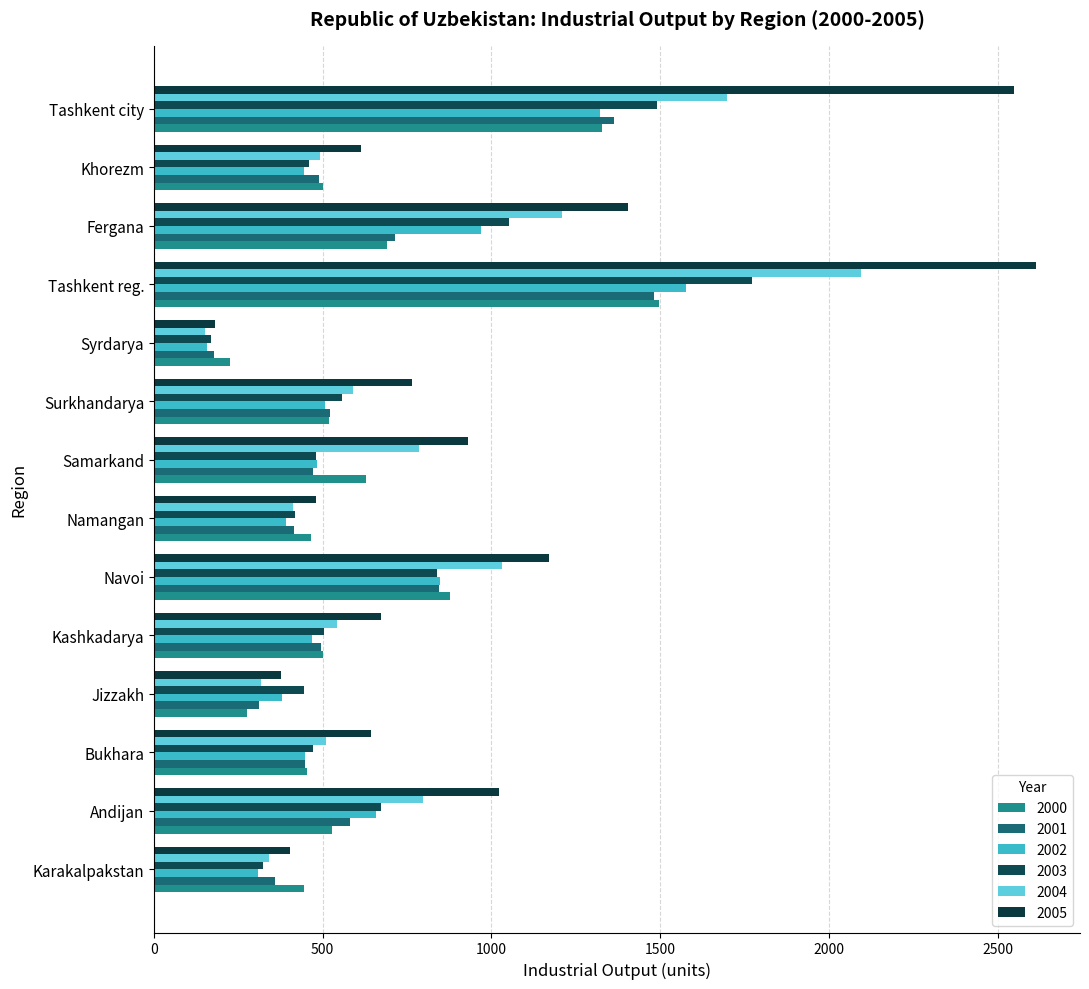

Rank the series by their maximum value, from lowest to highest.

2001, 2000, 2002, 2003, 2004, 2005